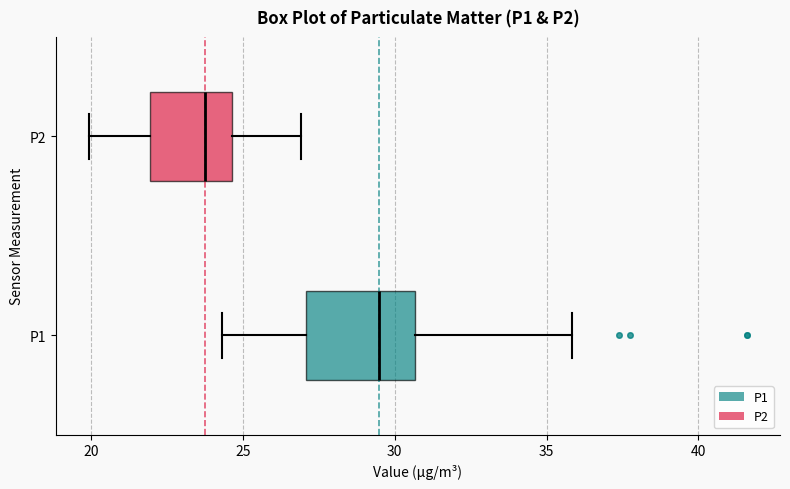

Comparing the boxes themselves (not the whiskers), which one is the widest?

P1